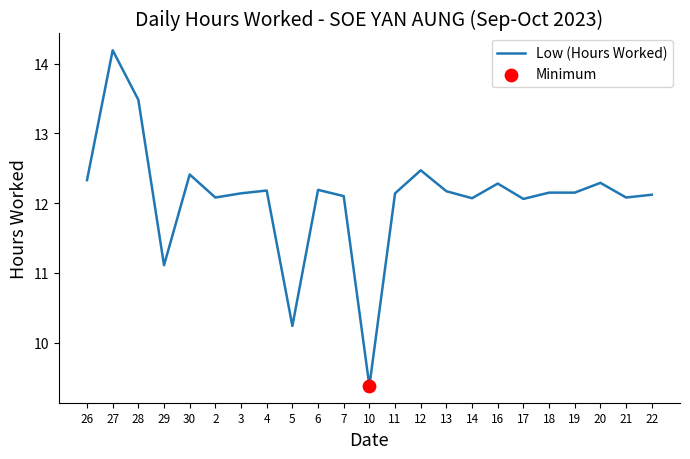

What is the change in value from 6 to 14?

-0.1